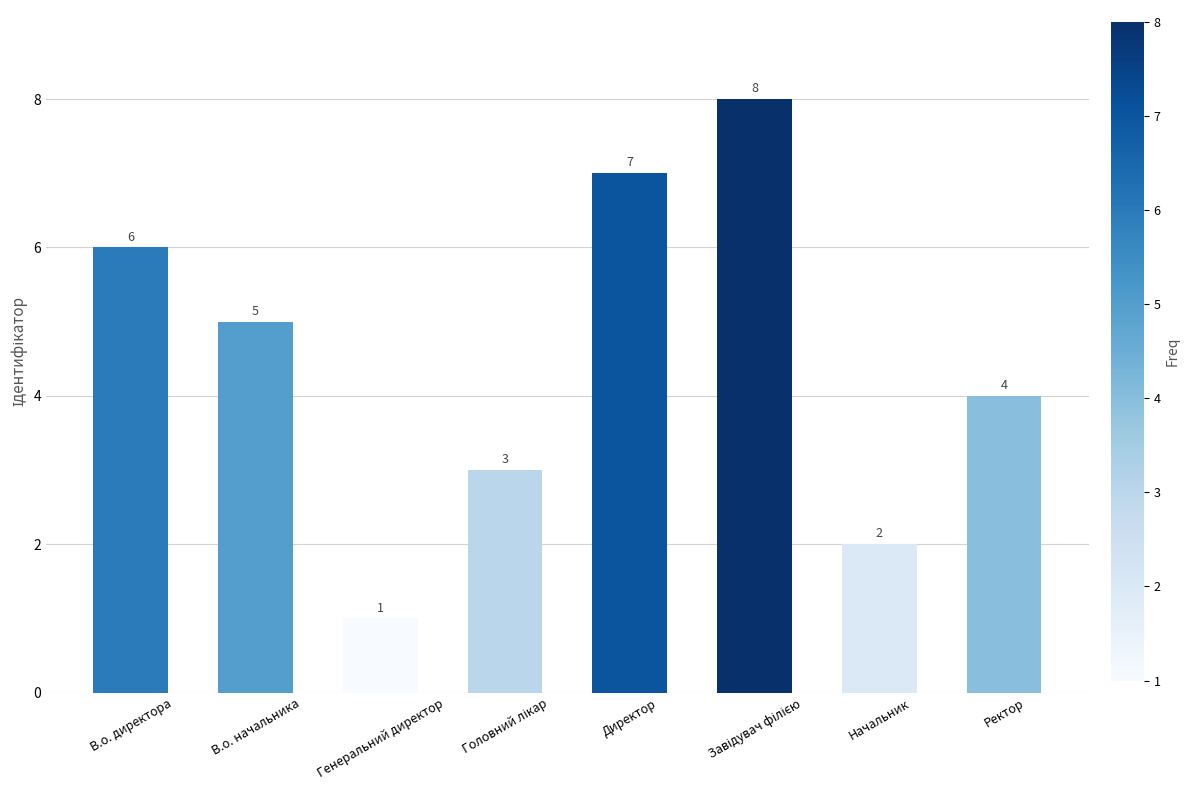

Approximately how many times larger is the value at Ректор compared to Генеральний директор?

4.0